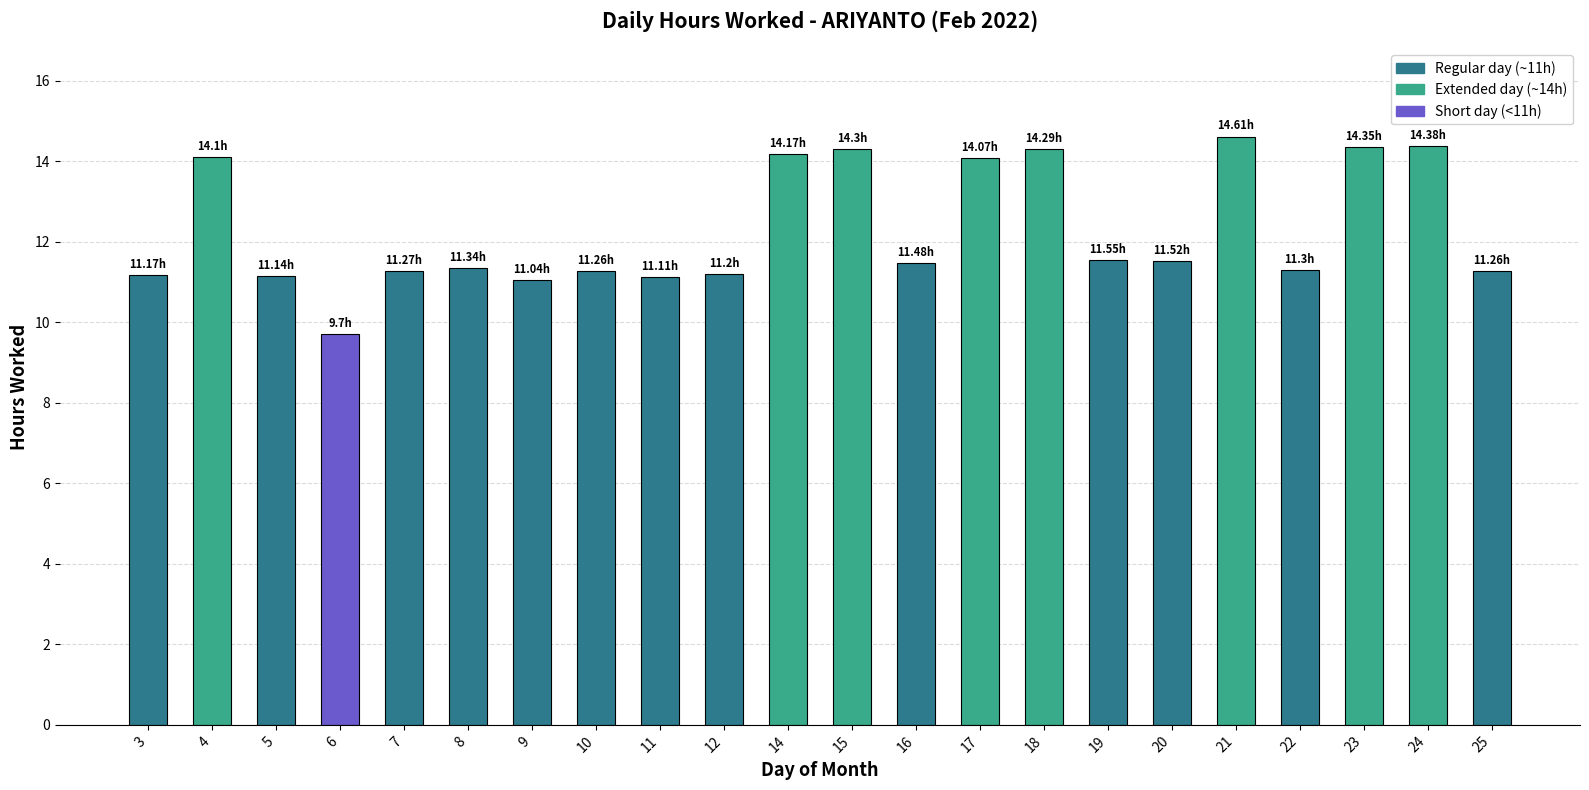

What is the sum of all values?

270.6